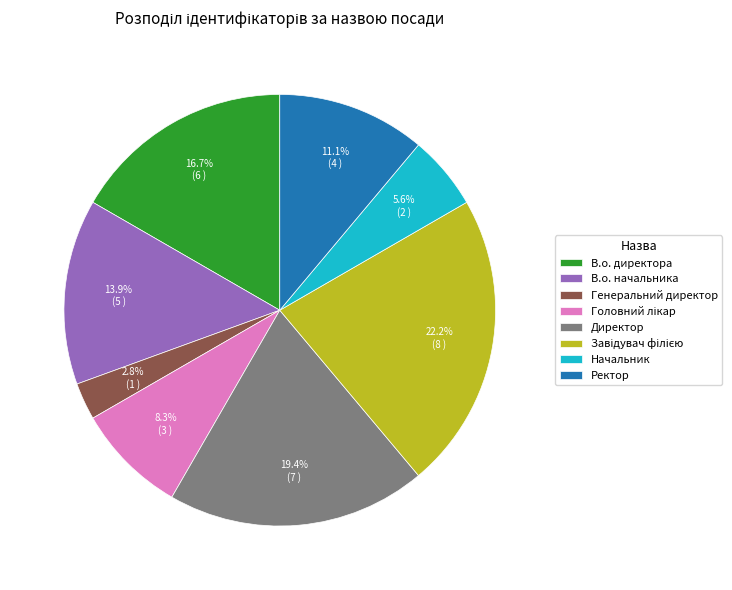

Which slice is the smallest?

Генеральний директор